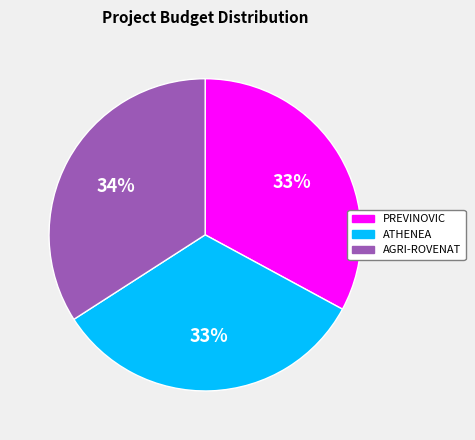

Is the sum of AGRI-ROVENAT and PREVINOVIC greater than half?

Yes